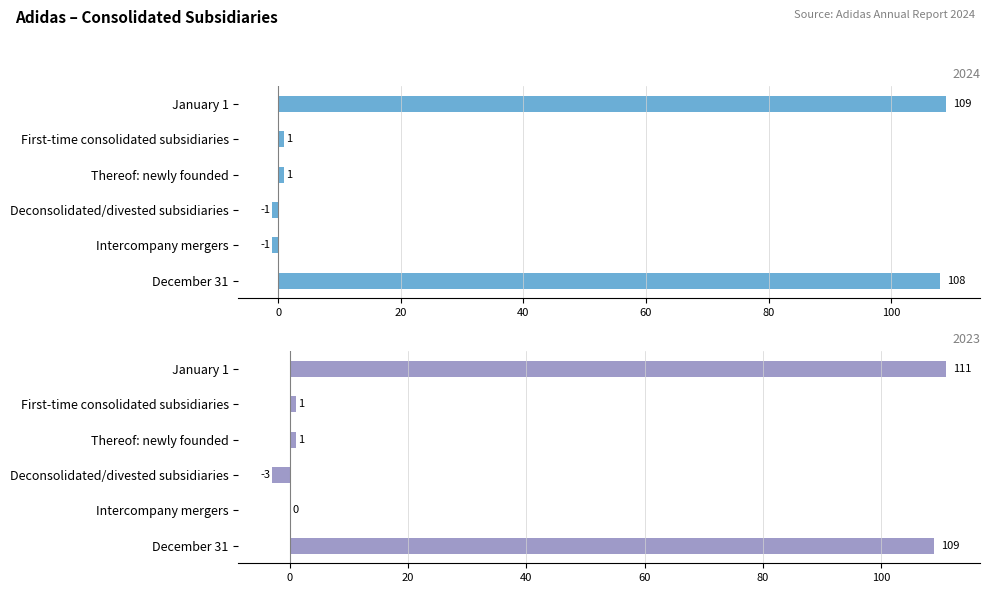

What is the maximum value for 2024?

109